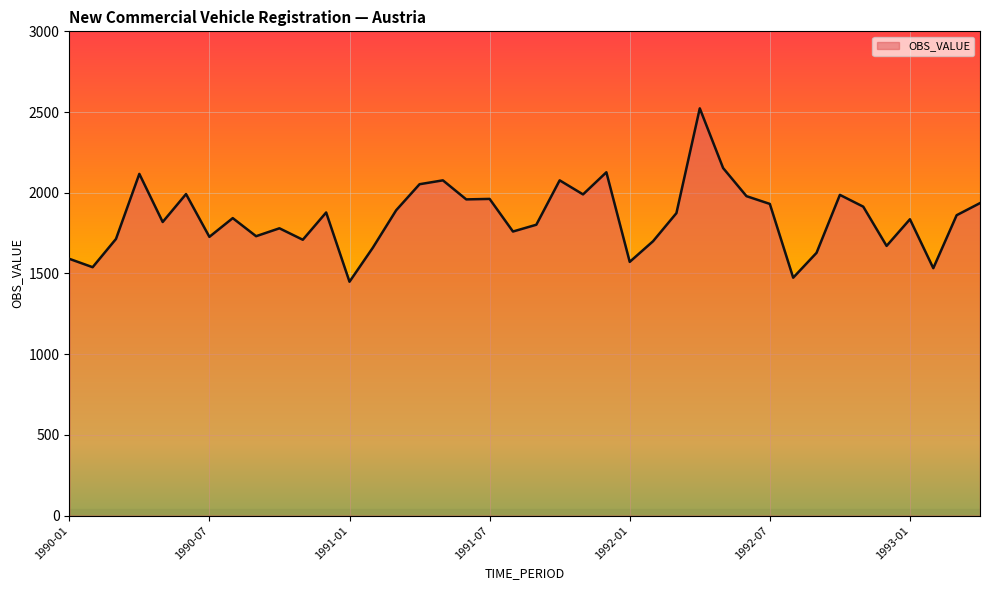

What is the smallest value displayed?

1449